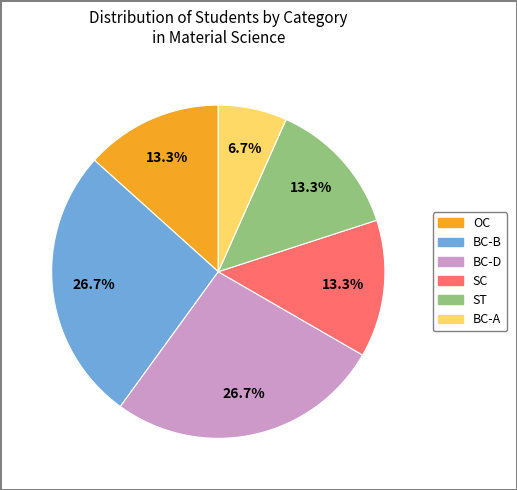

Approximately how many times larger is the value at SC compared to BC-B?

0.5